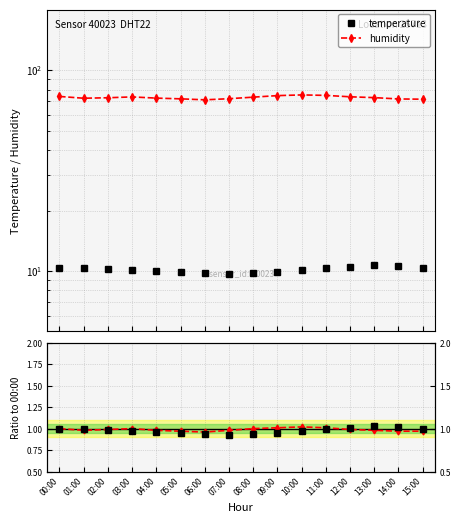

Is it true that humidity equals 1.4 at 06:00?

False